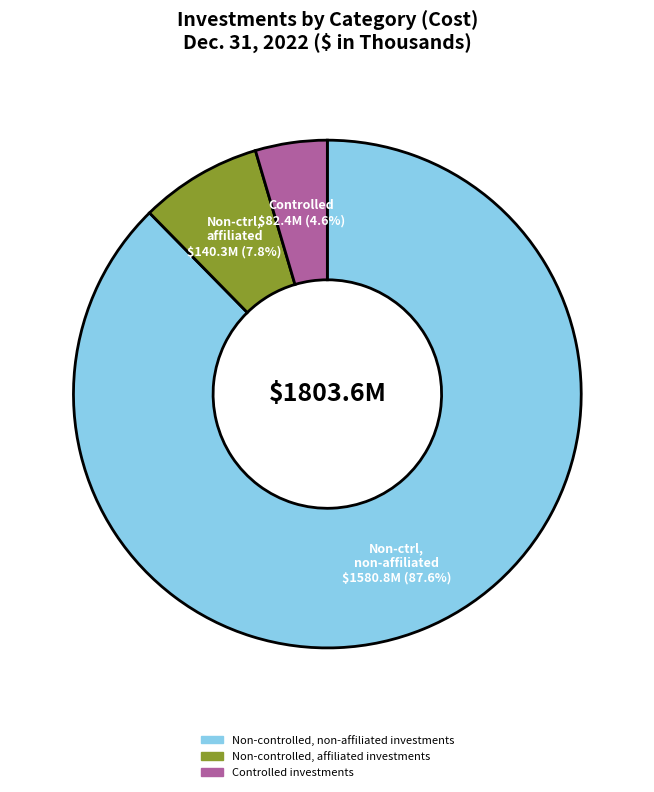

To the nearest percent, what is the average slice percentage?

33%